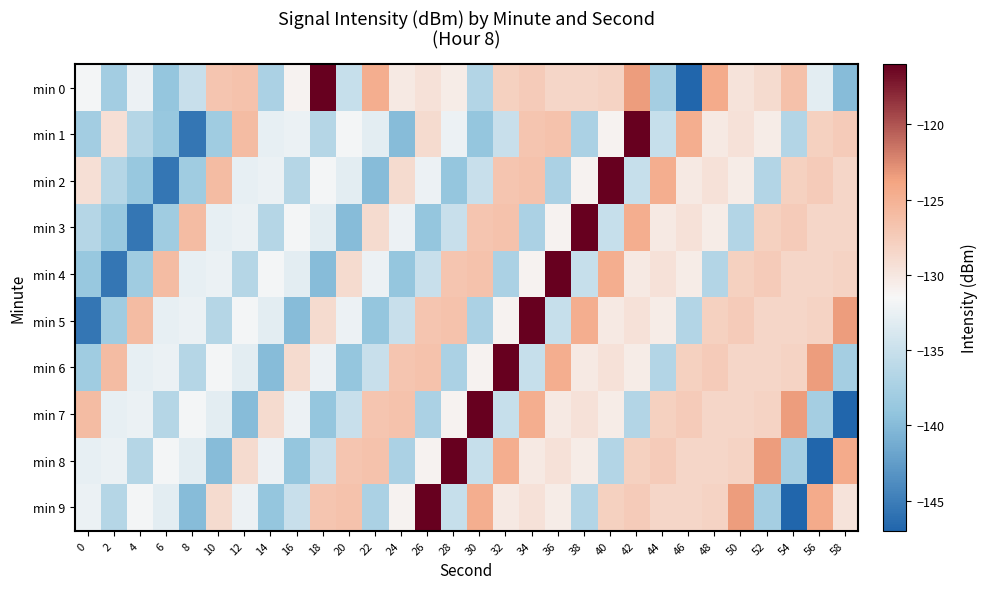

What is the difference between the highest and lowest values at 34?

21.2